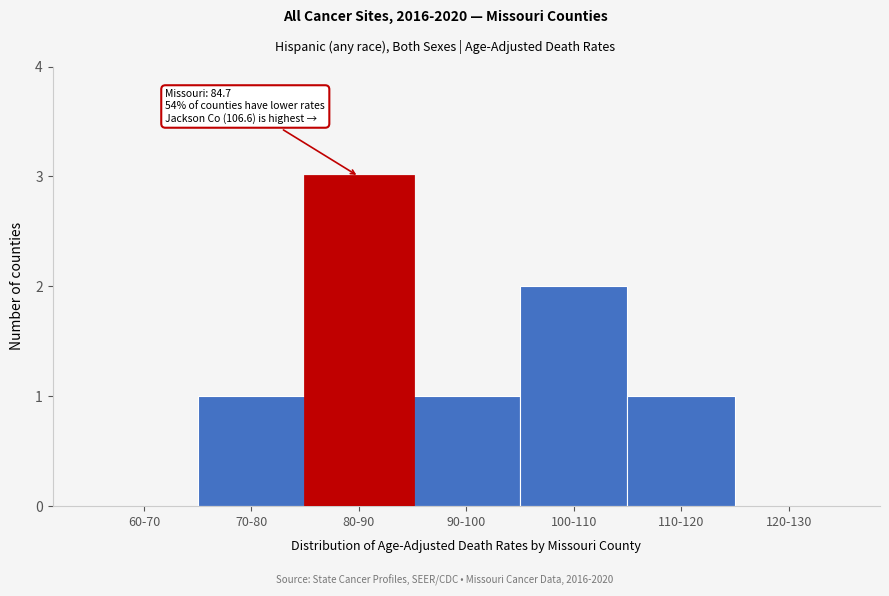

Reading left to right, extract all data points from this chart.

60-70=0	70-80=1	80-90=3	90-100=1	100-110=2	110-120=1	120-130=0